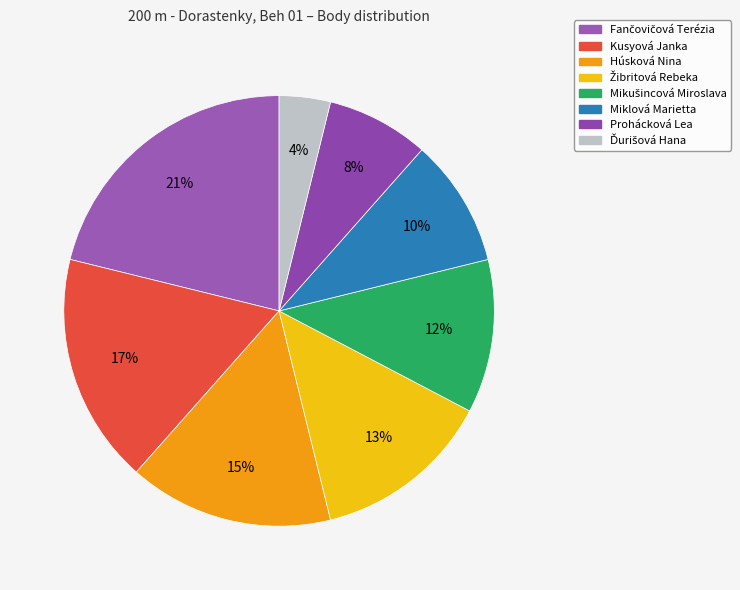

To the nearest percent, what portion does Húsková Nina represent?

15%